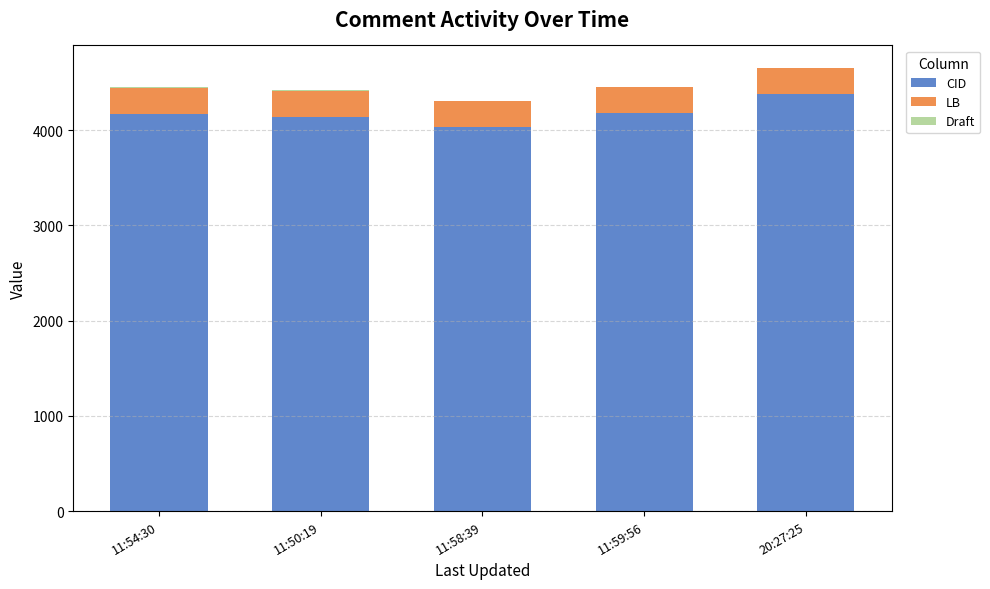

What value does the CID series have at 20:27:25?

4382